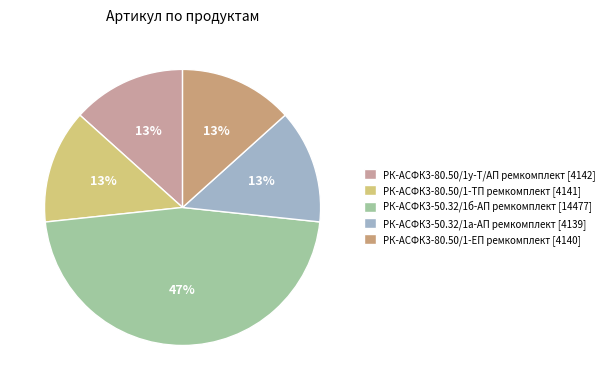

To the nearest percent, what percentage of the pie is РК-АСФК3-50.32/1а-АП ремкомплект?

13%